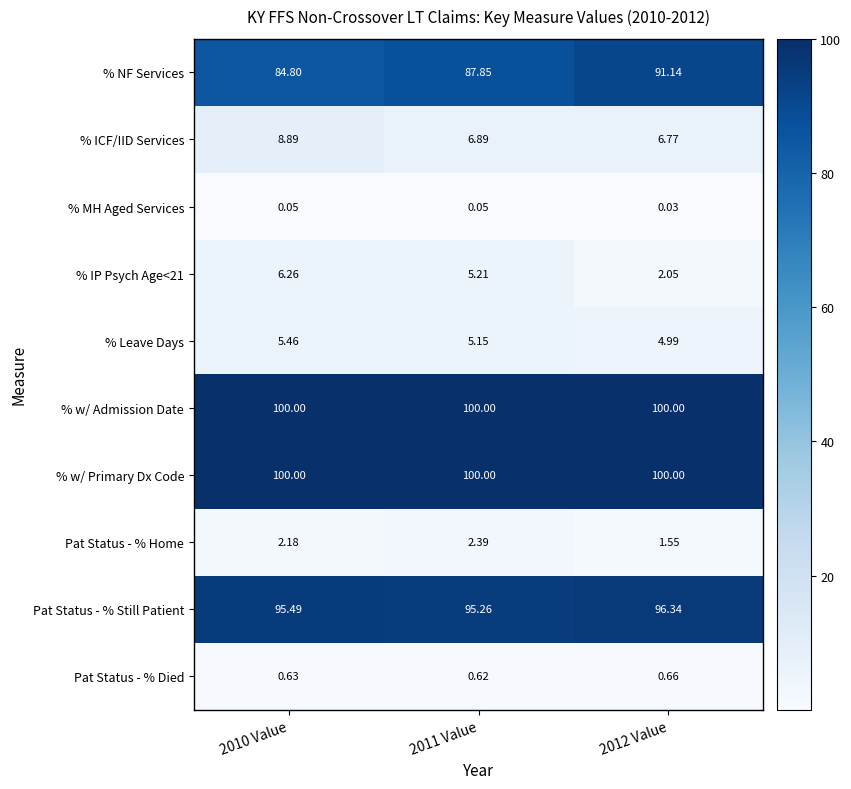

Which series has the largest range (max minus min)?

% NF Services